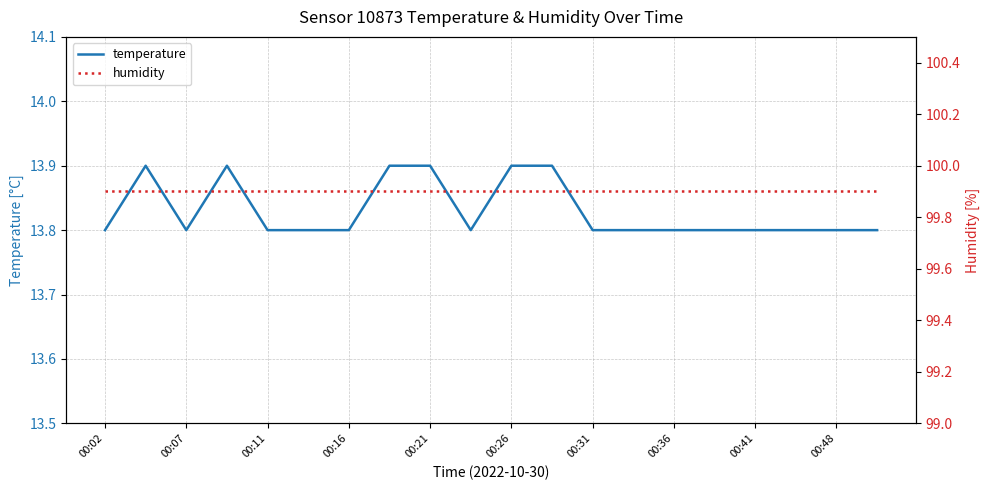

What are all the series names shown in the legend?

temperature, humidity